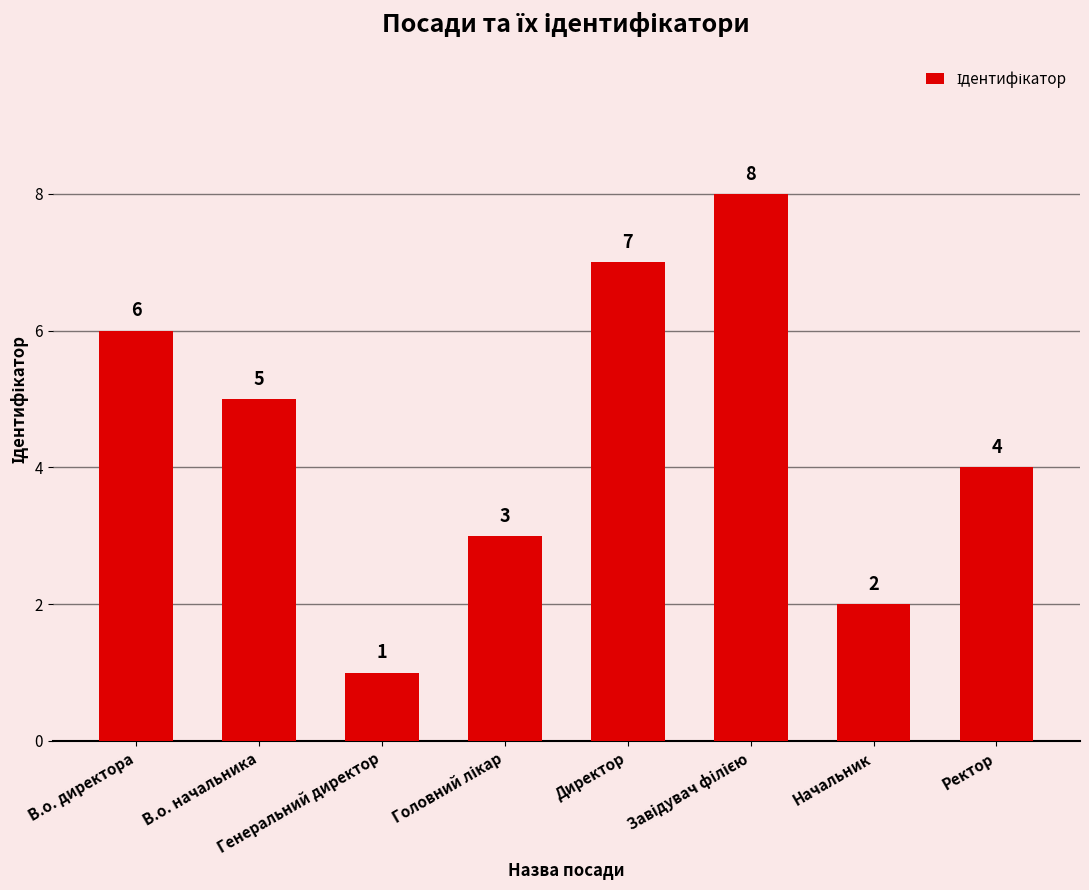

What is the change in value from В.о. начальника to Директор?

+2